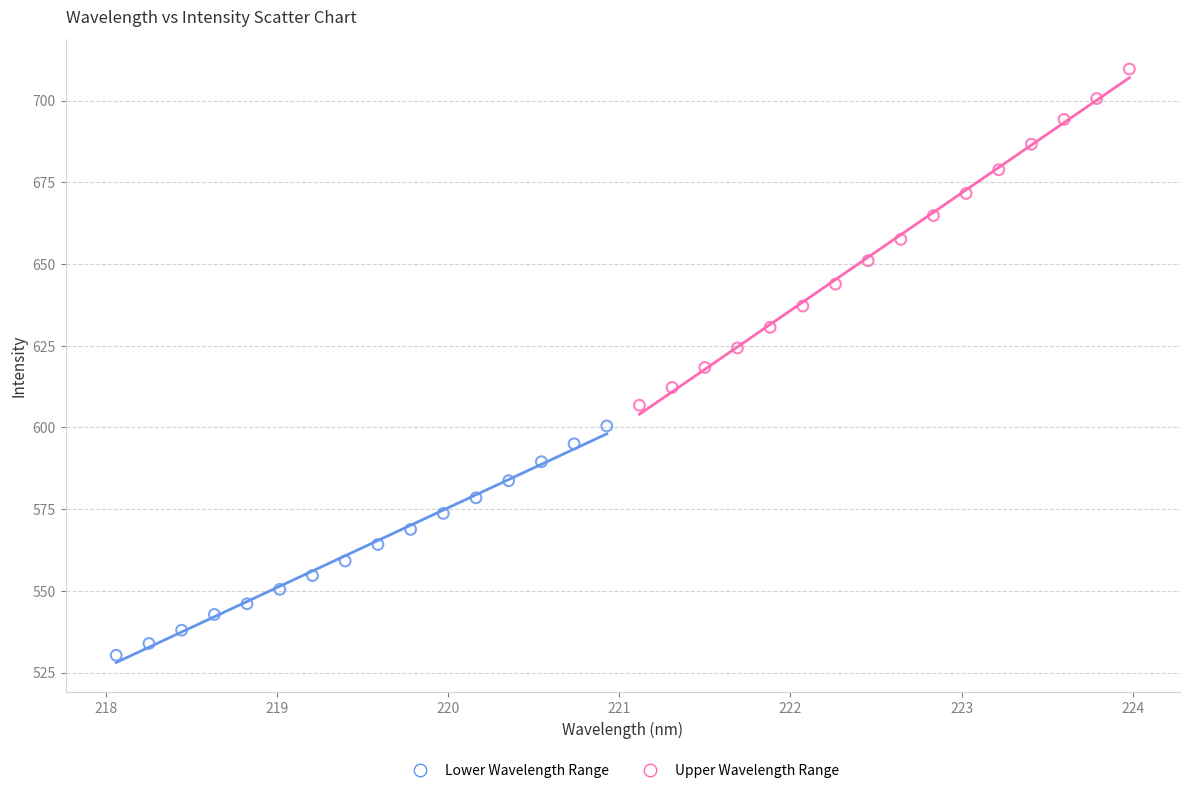

Which series has the largest Y range (max minus min)?

Upper Wavelength Range